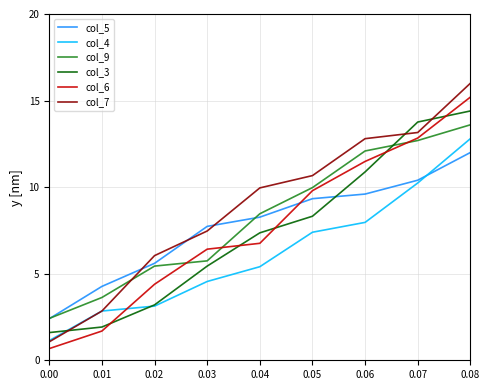

Which series has the widest spread of values?

col_7